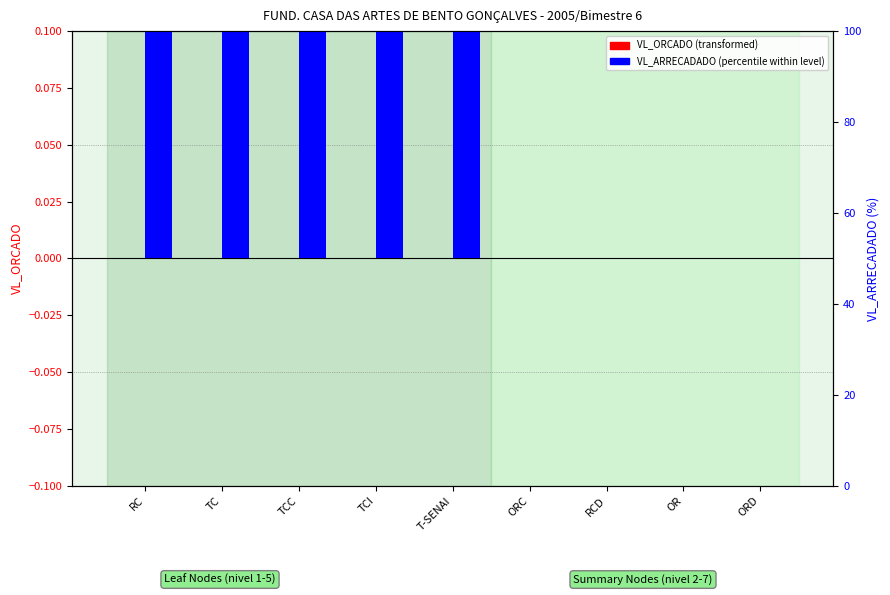

What are all the series names shown in the legend?

VL_ORCADO, VL_ARRECADADO